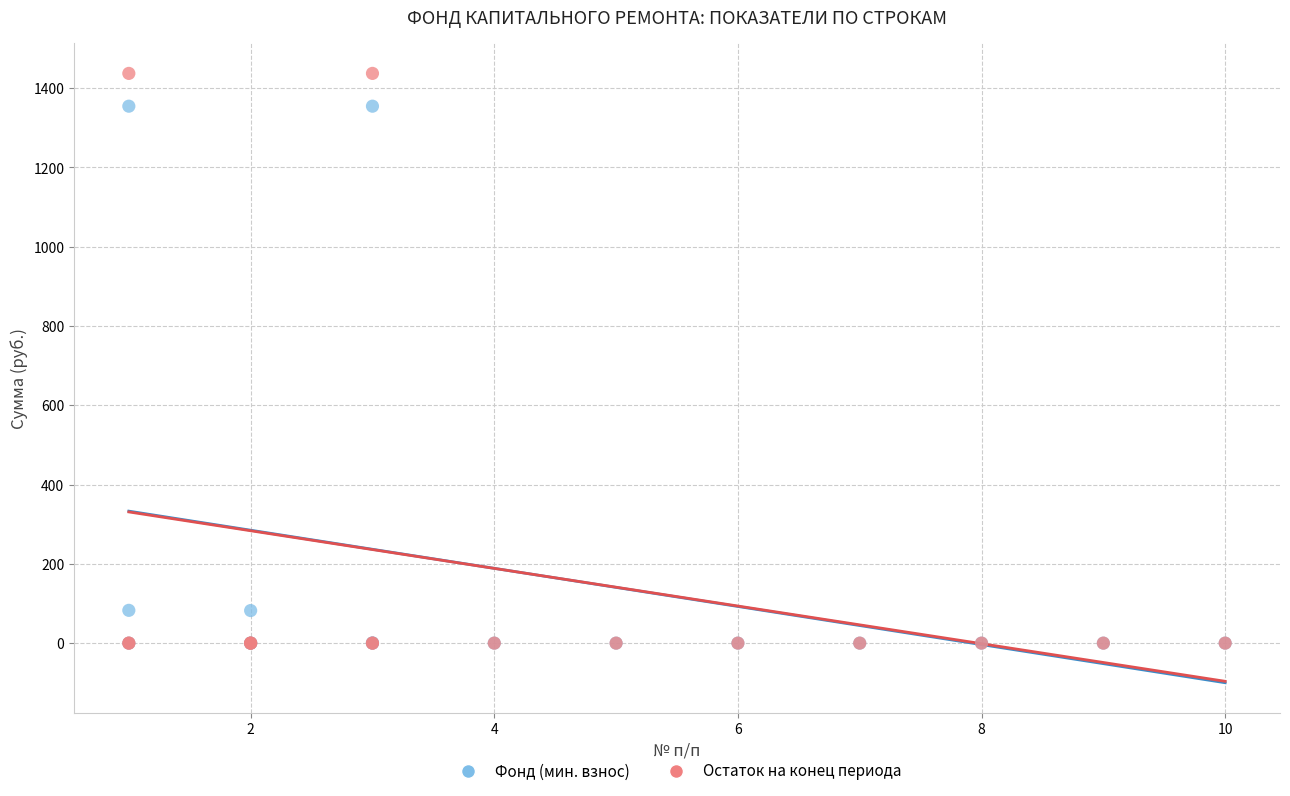

What are all the series names shown in the legend?

Фонд (мин. взнос), Остаток на конец периода